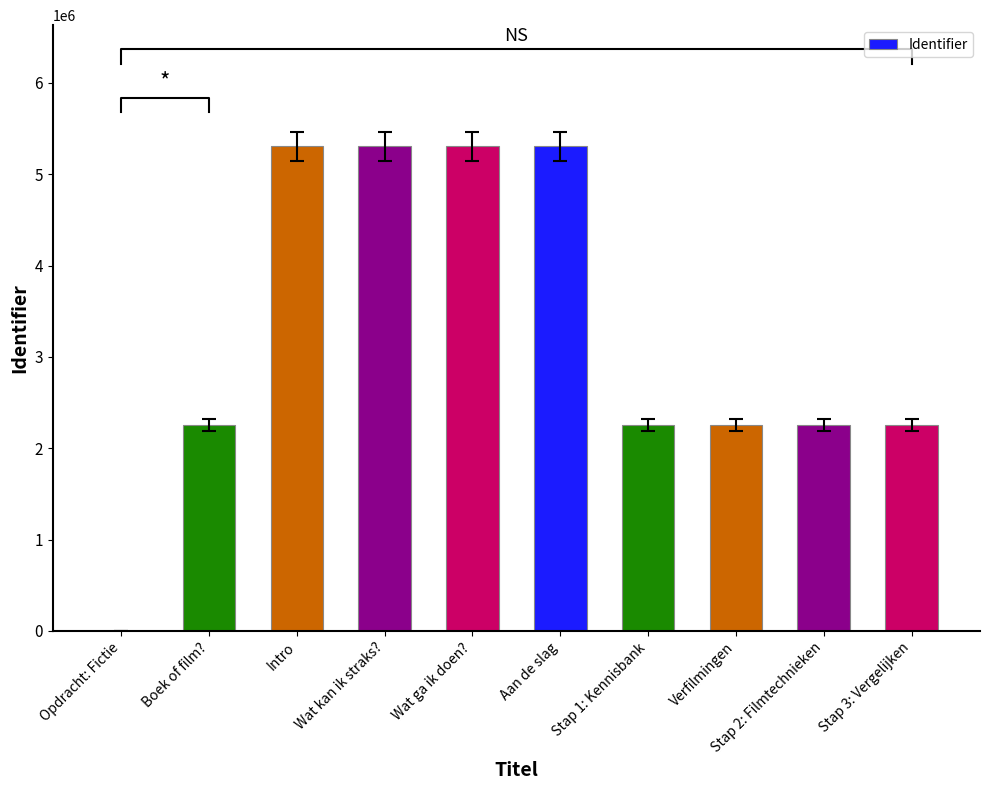

Is it true that the value at Wat kan ik straks? is 5305097?

True